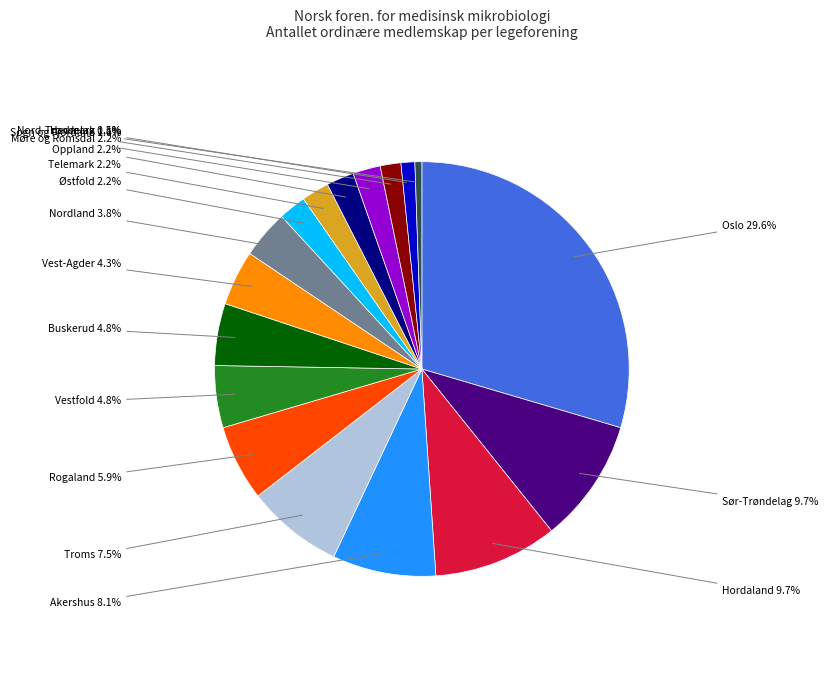

Is there a majority slice in this chart?

No